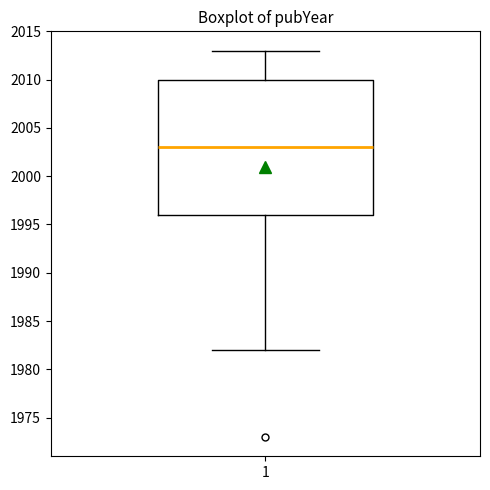

Read this box plot against the y-axis: the position of the median line, the range covered by the box, and the ends of both whiskers. The values are not printed on the chart, so give them approximately, as read against the axis.

median 2003, box 1996 to 2010, whiskers 1982 to 2013